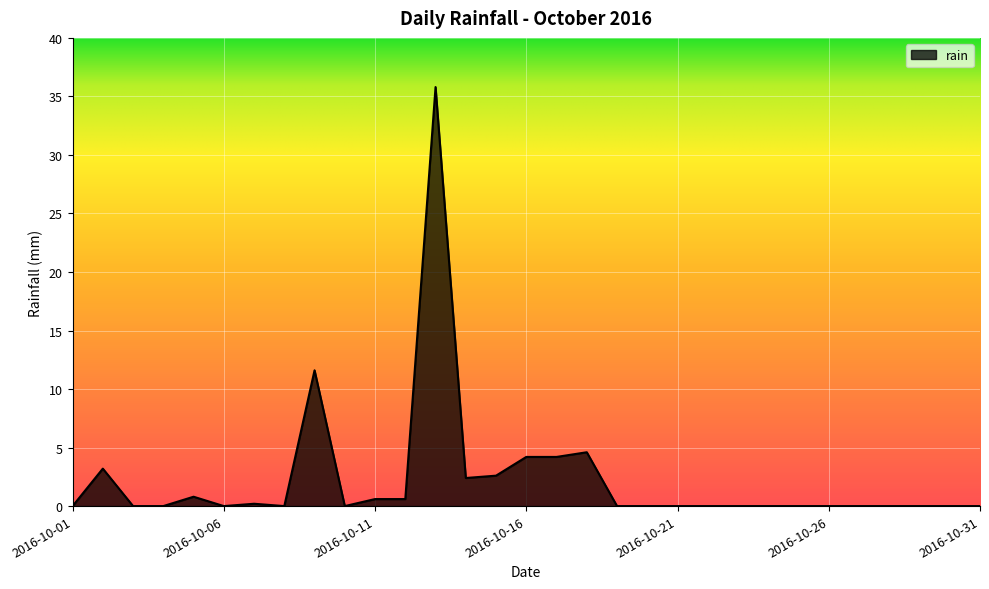

Reading right to left, what are all the values shown in this chart?

0.0	0.0	0.0	0.0	0.0	0.0	0.0	0.0	0.0	0.0	0.0	0.0	0.0	4.6	4.2	4.2	2.6	2.4	35.8	0.6	0.6	0.0	11.6	0.0	0.2	0.0	0.8	0.0	0.0	3.2	0.0